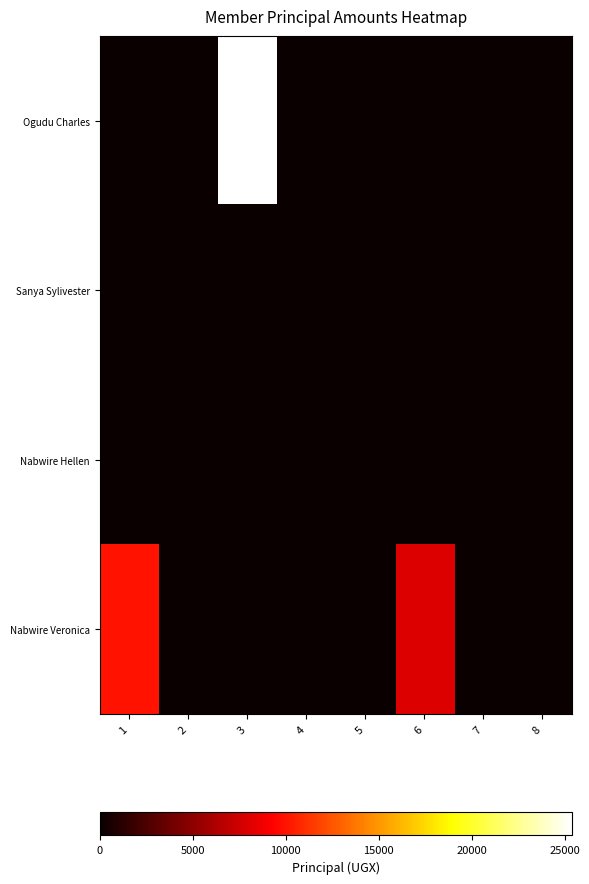

Reading left to right, what are all the values shown in this chart?

Ogudu Charles: 1=0	2=0	3=25400	4=0	5=0	6=0	7=0	8=0
Sanya Sylivester: 1=0	2=0	3=0	4=0	5=0	6=0	7=0	8=0
Nabwire Hellen: 1=0	2=0	3=0	4=0	5=0	6=0	7=0	8=0
Nabwire Veronica: 1=10000	2=0	3=0	4=0	5=0	6=8000	7=0	8=0